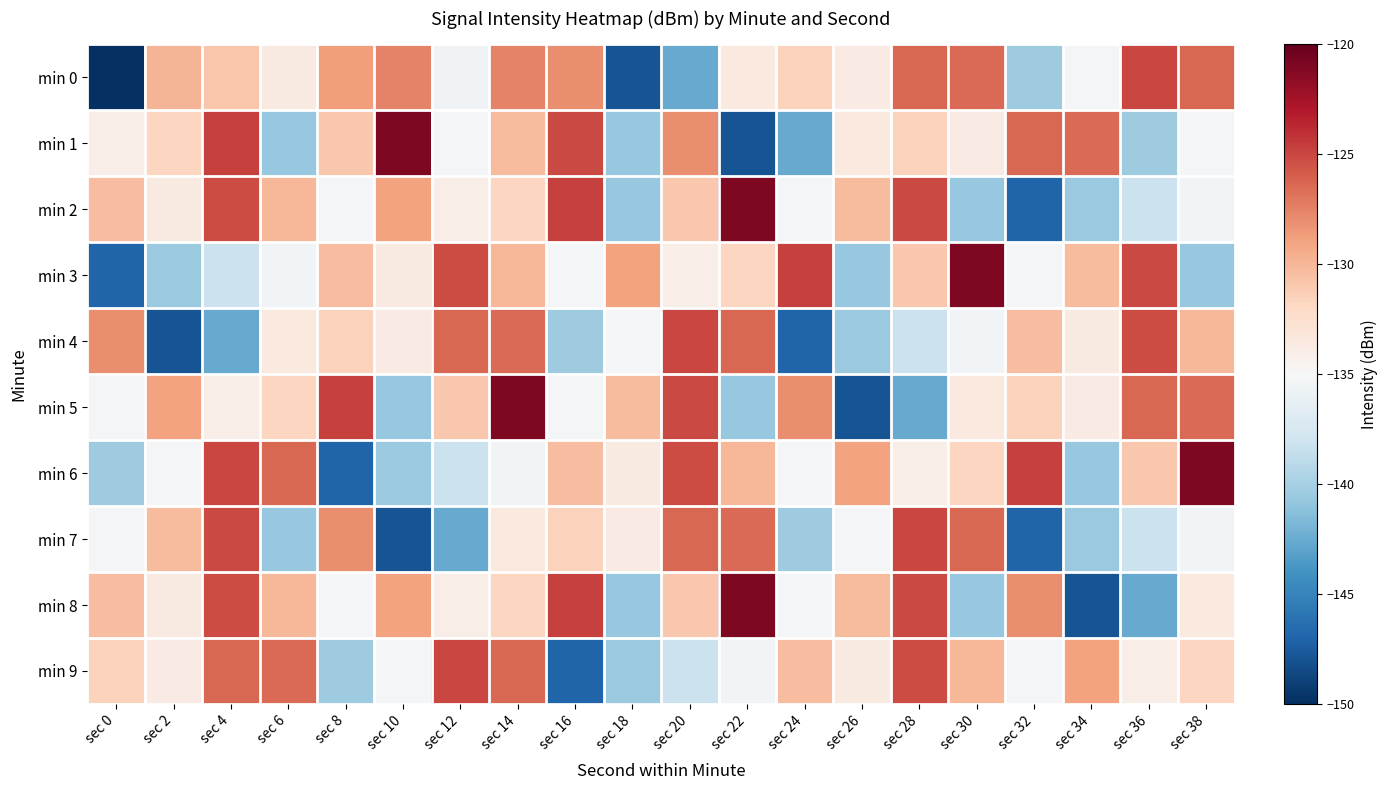

List the series in order of their peak value, highest first.

min 1, min 2, min 3, min 5, min 6, min 8, min 0, min 4, min 7, min 9